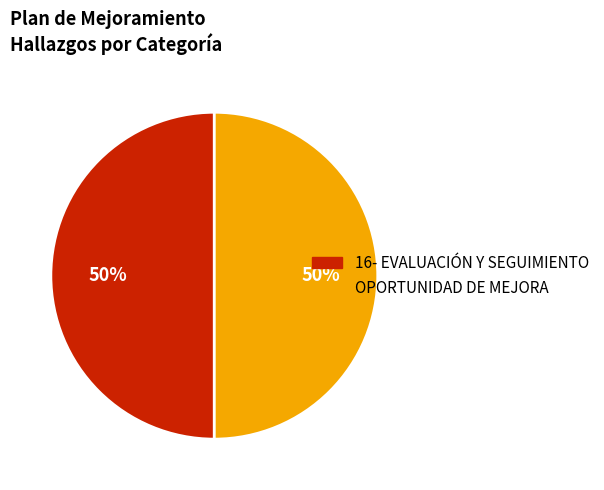

To the nearest percent, what is the average slice percentage?

50%